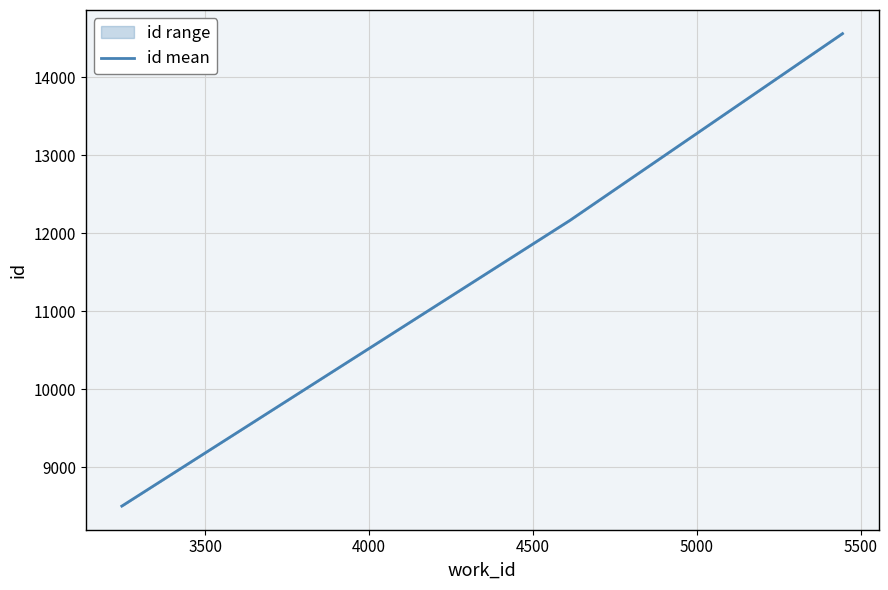

Is it true that the value at 3000 is 11389?

False